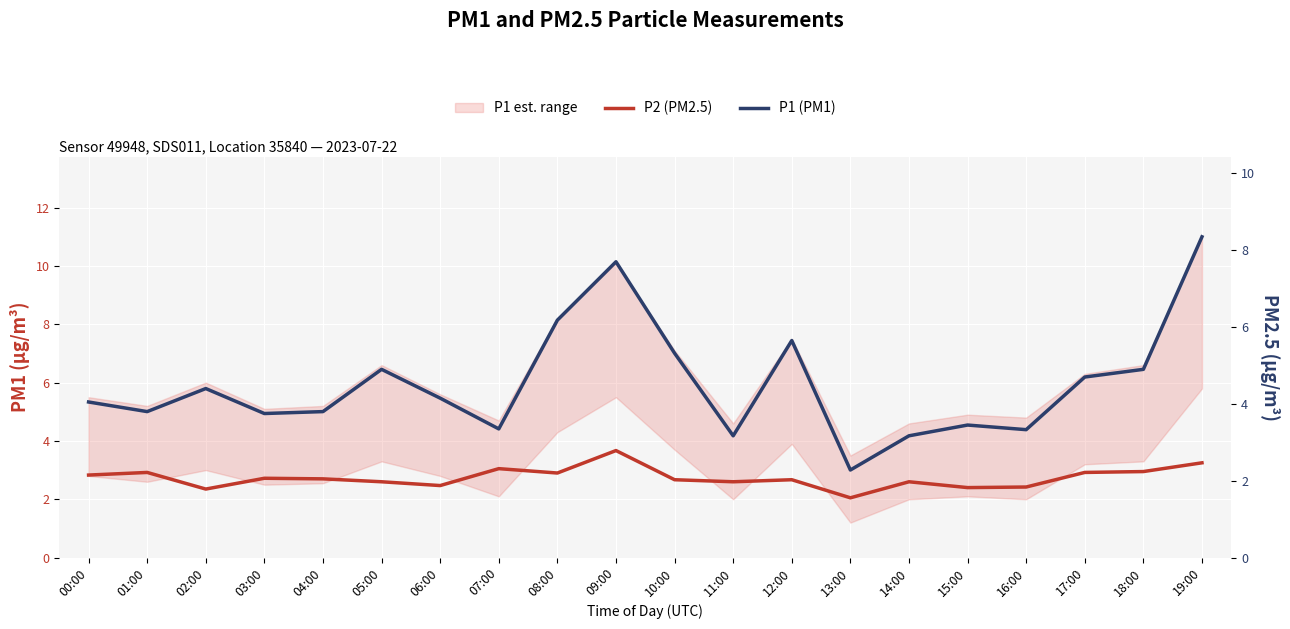

True or false: P1 (PM1) has more than 0 points higher than both neighbors.

True